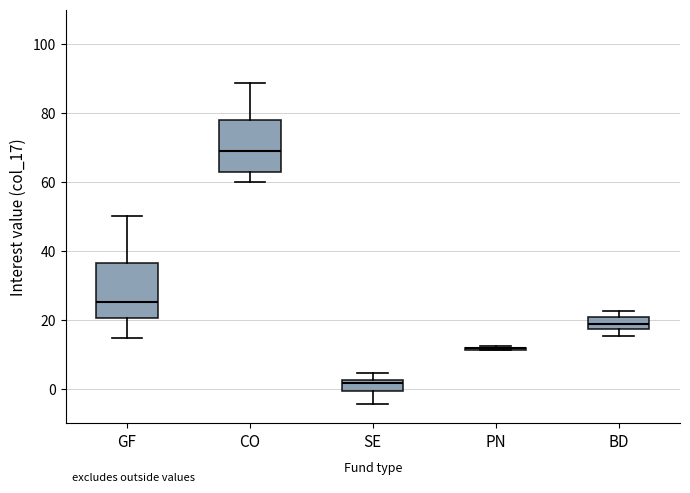

Reading left to right, read every box against the y-axis: the position of its median line, the range the box covers, and the ends of its whiskers. The values are not printed on the chart, so give them approximately, as read against the axis.

GF: median 26, box 20 to 36, whiskers 14 to 50
CO: median 68, box 64 to 78, whiskers 60 to 88
SE: median 2 (just below the box's upper edge), box 0 to 2, whiskers -4 to 4
PN: box collapsed to a line at 12, whiskers 12 to 12
BD: median 18 (inside the box), box 18 to 20, whiskers 16 to 22